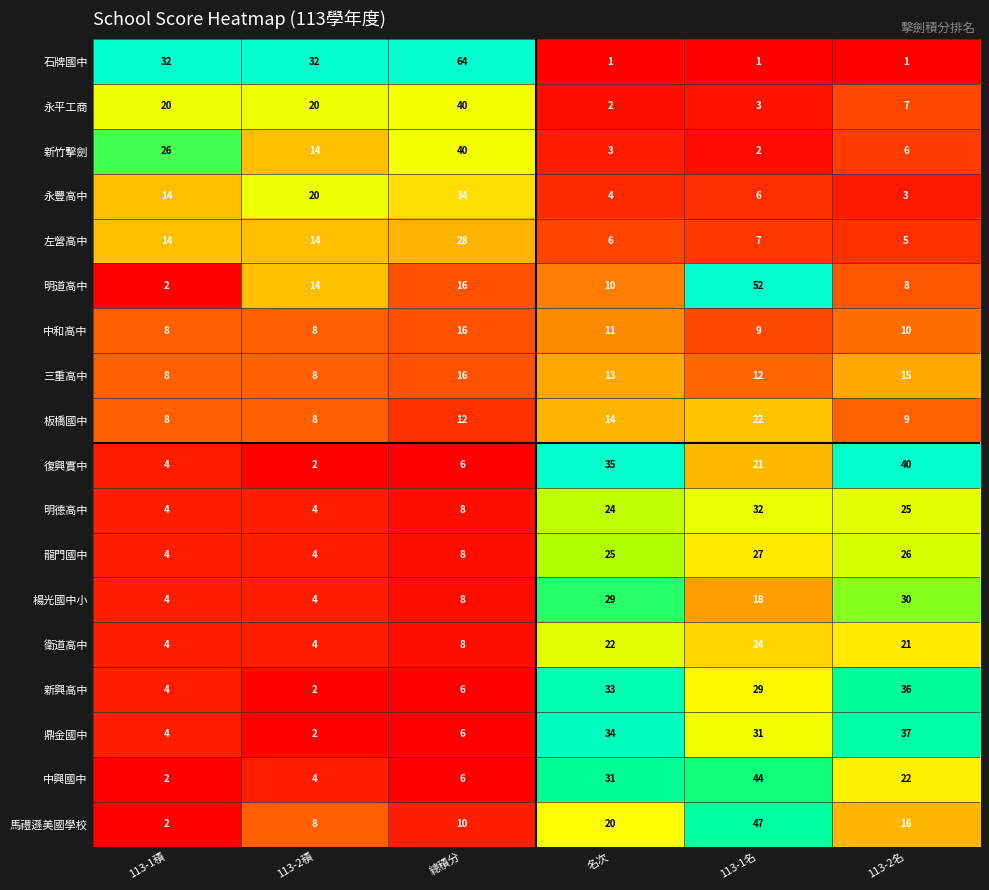

At 113-1名, list the series in order from smallest to largest.

石牌國中, 新竹擊劍, 永平工商, 永豐高中, 左營高中, 中和高中, 三重高中, 楊光國中小, 復興實中, 板橋國中, 衛道高中, 龍門國中, 新興高中, 鼎金國中, 明德高中, 中興國中, 馬禮遜美國學校, 明道高中